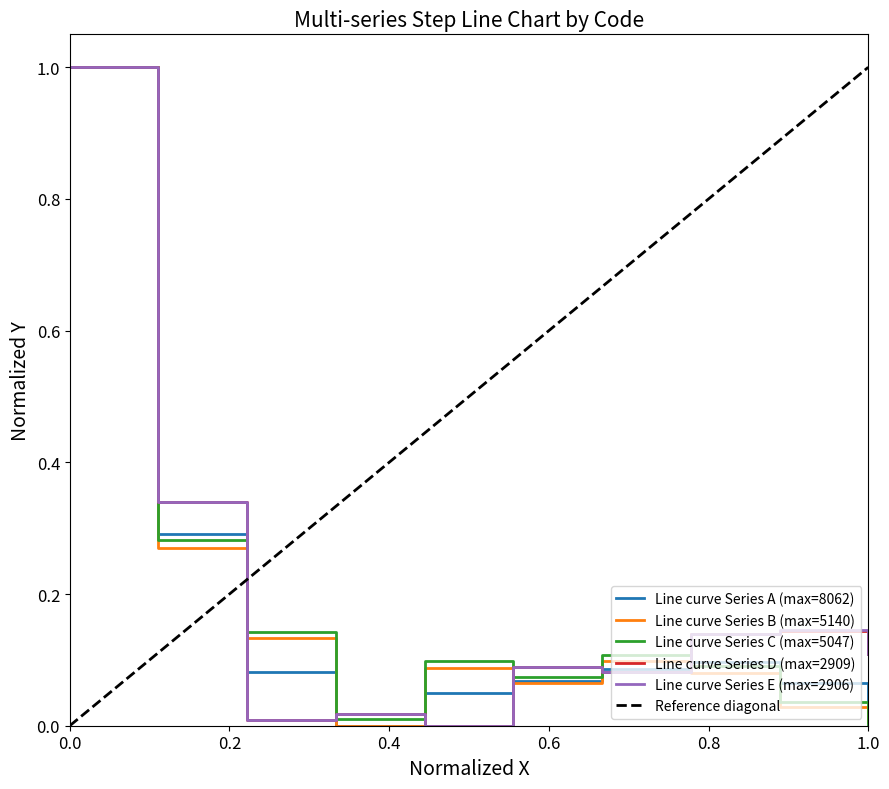

How many lines are shown in the chart?

5